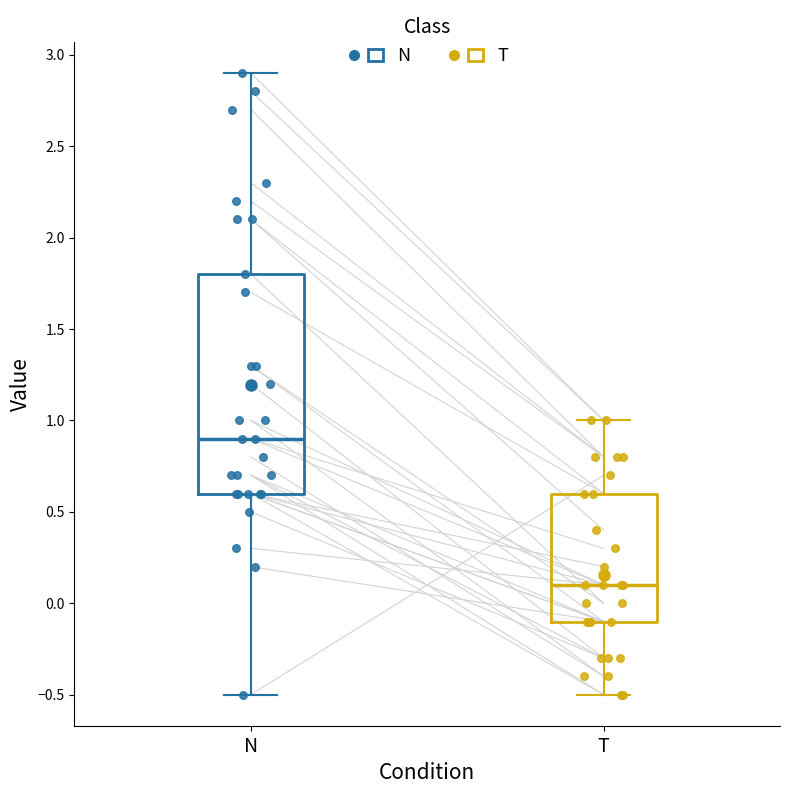

Reading left to right, transcribe this box plot: for each box, give where its median line is, the range the box spans, and where its two whiskers end, as read against the y-axis. The values are not printed on the chart, so give them approximately, as read against the axis.

N: median 0.9, box 0.6 to 1.8, whiskers -0.5 to 2.9
T: median 0.1, box -0.1 to 0.6, whiskers -0.5 to 1.0